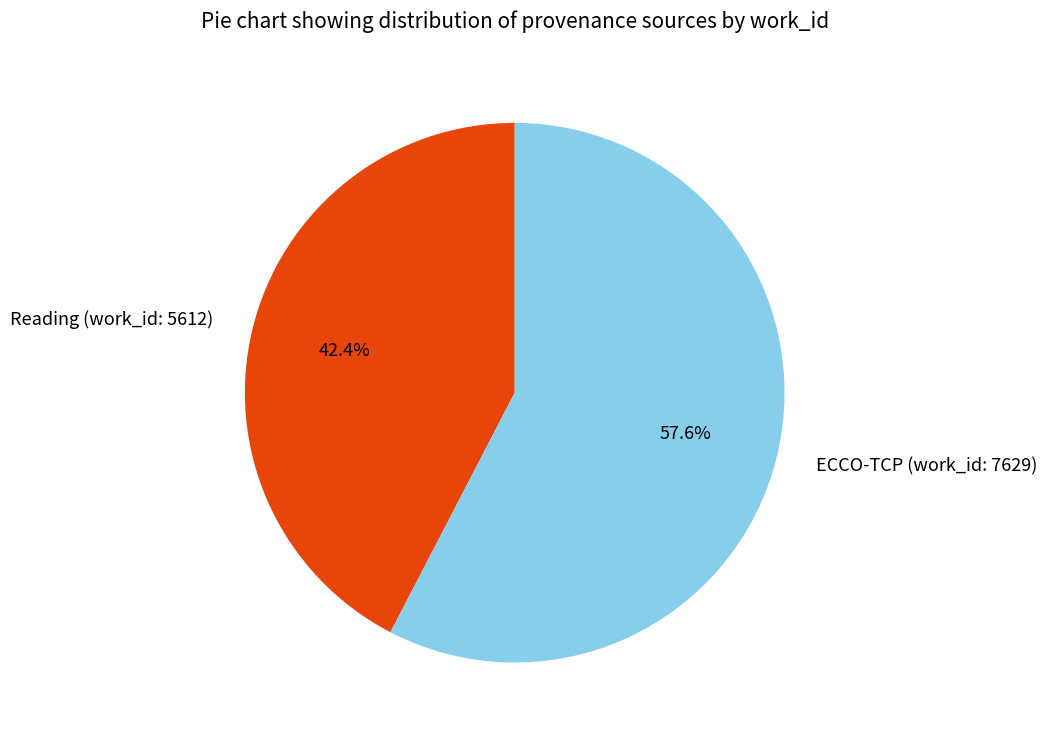

What is the ratio of the value at ECCO-TCP (work_id: 7629) to the value at Reading (work_id: 5612)?

1.4